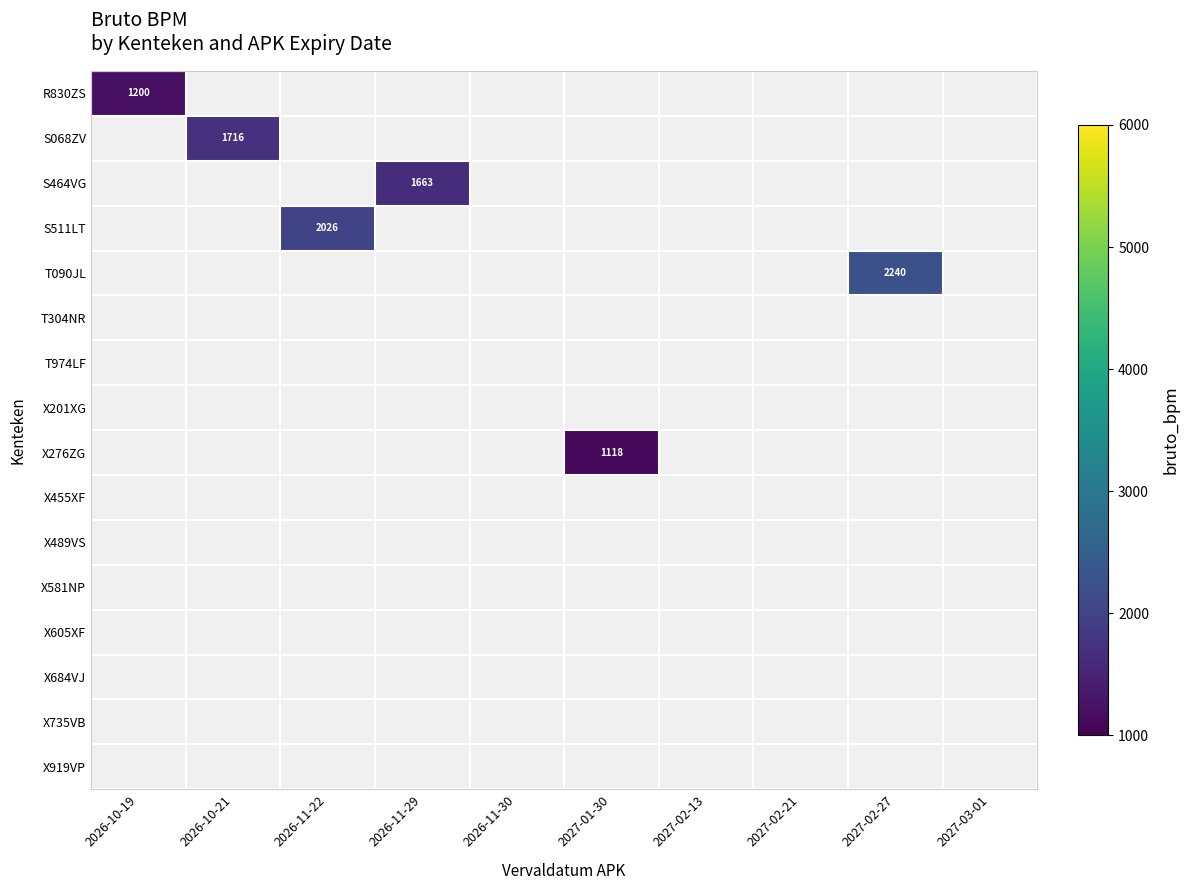

Which category has the highest value across all series?

2027-02-27